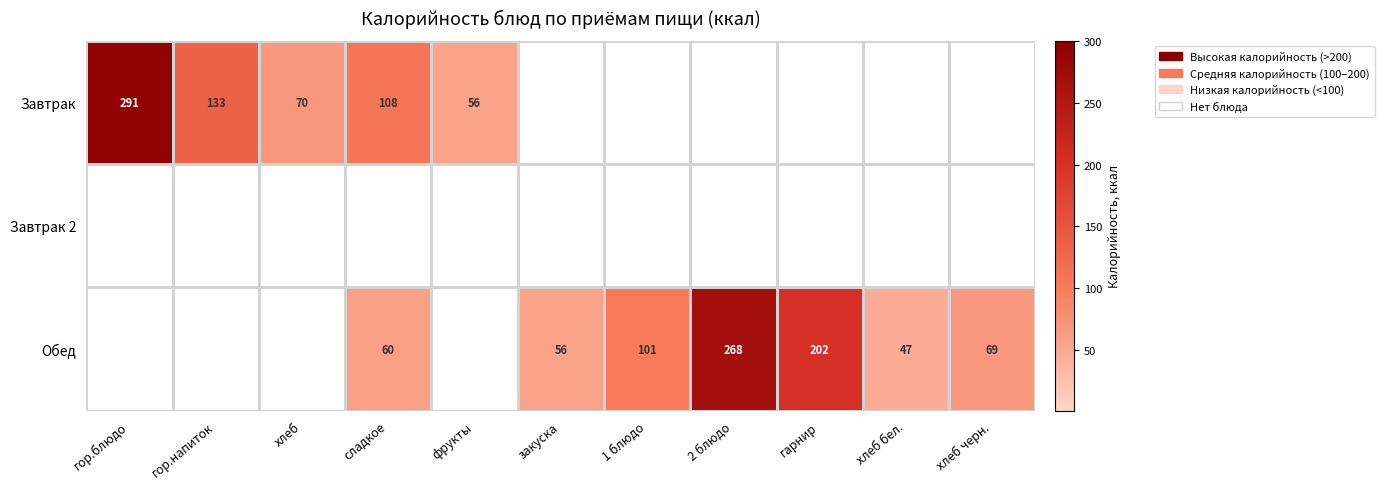

Is it true that Завтрак equals 24 at хлеб?

False